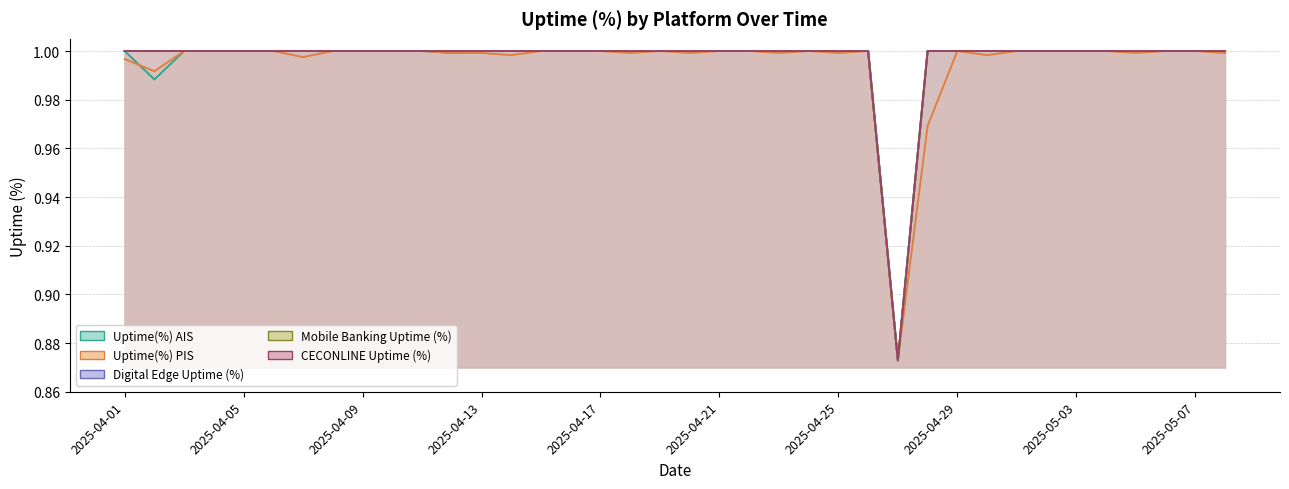

What is the value of the Uptime(%) AIS point at the 5th from the left?

1.0